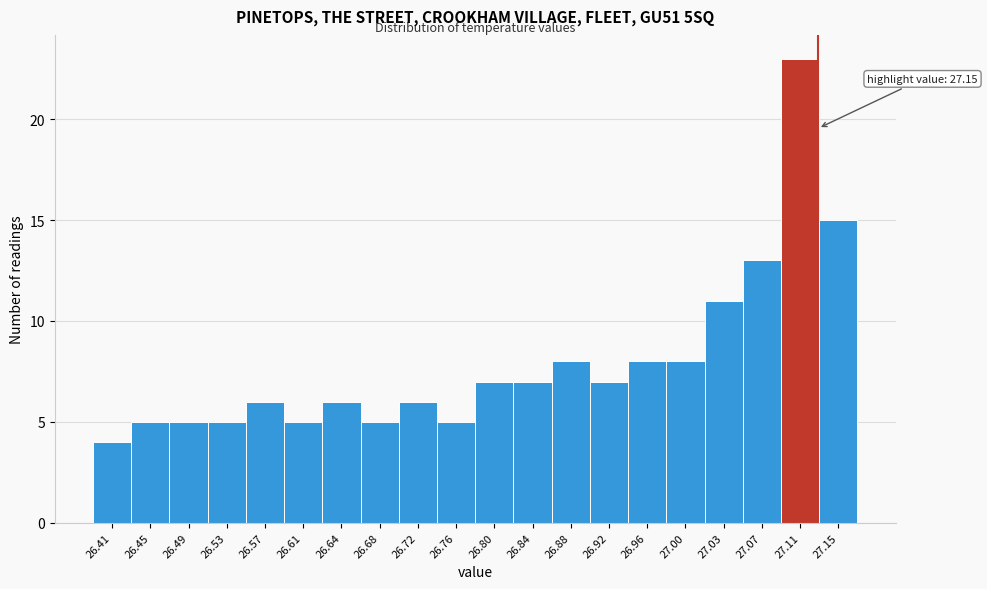

Reading left to right, transcribe all the data shown in this chart.

4	5	5	5	6	5	6	5	6	5	7	7	8	7	8	8	11	13	23	15